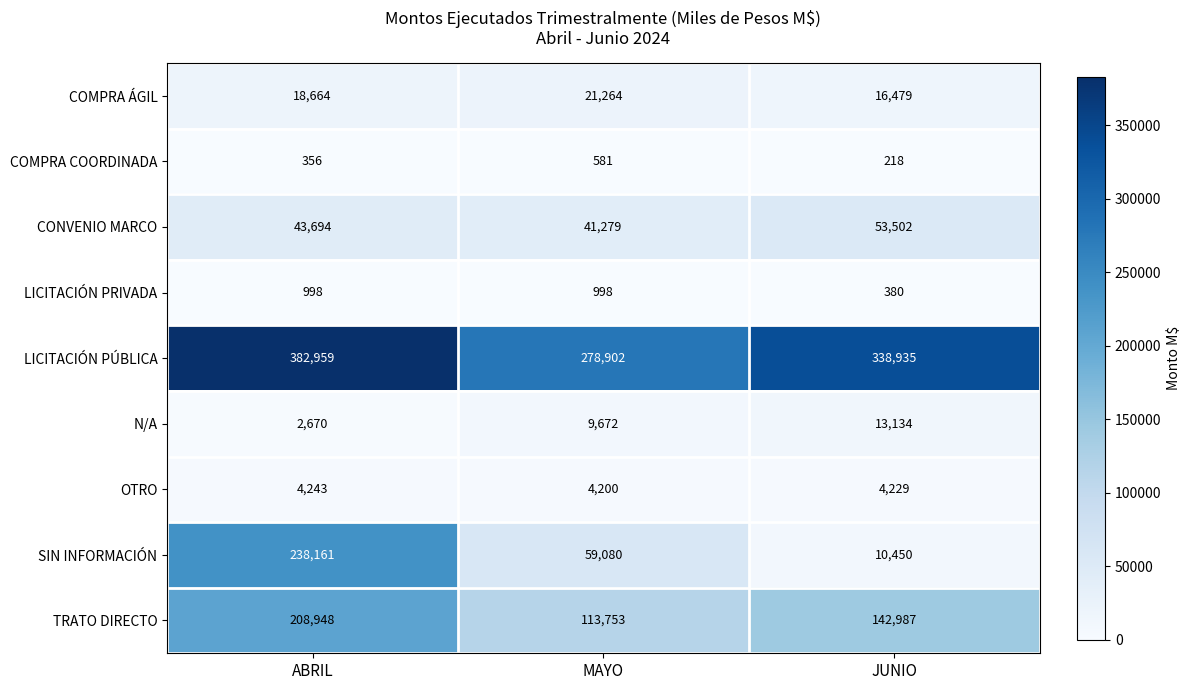

Which series changed the most between MAYO and JUNIO?

LICITACIÓN PÚBLICA